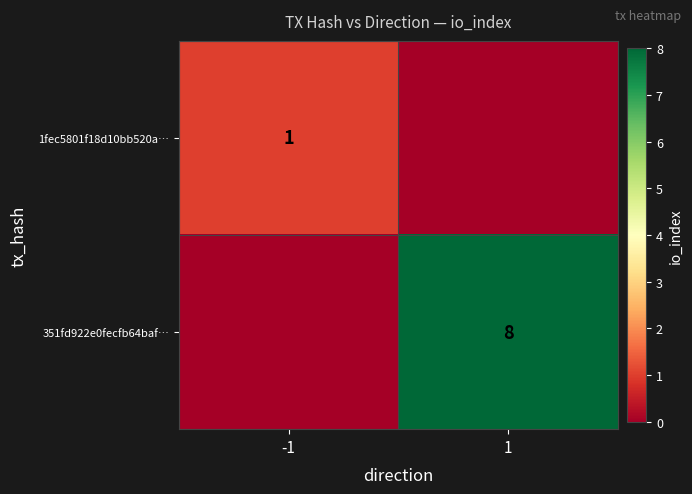

At which category is the sum across all series the highest?

1